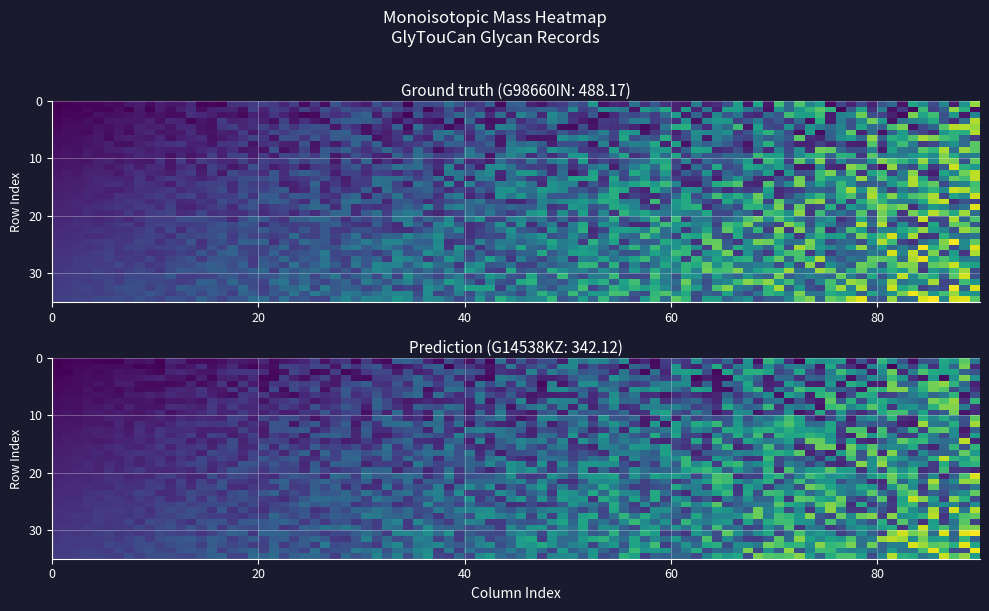

Rank the series by their average value, from lowest to highest.

G14538KZ, G98660IN